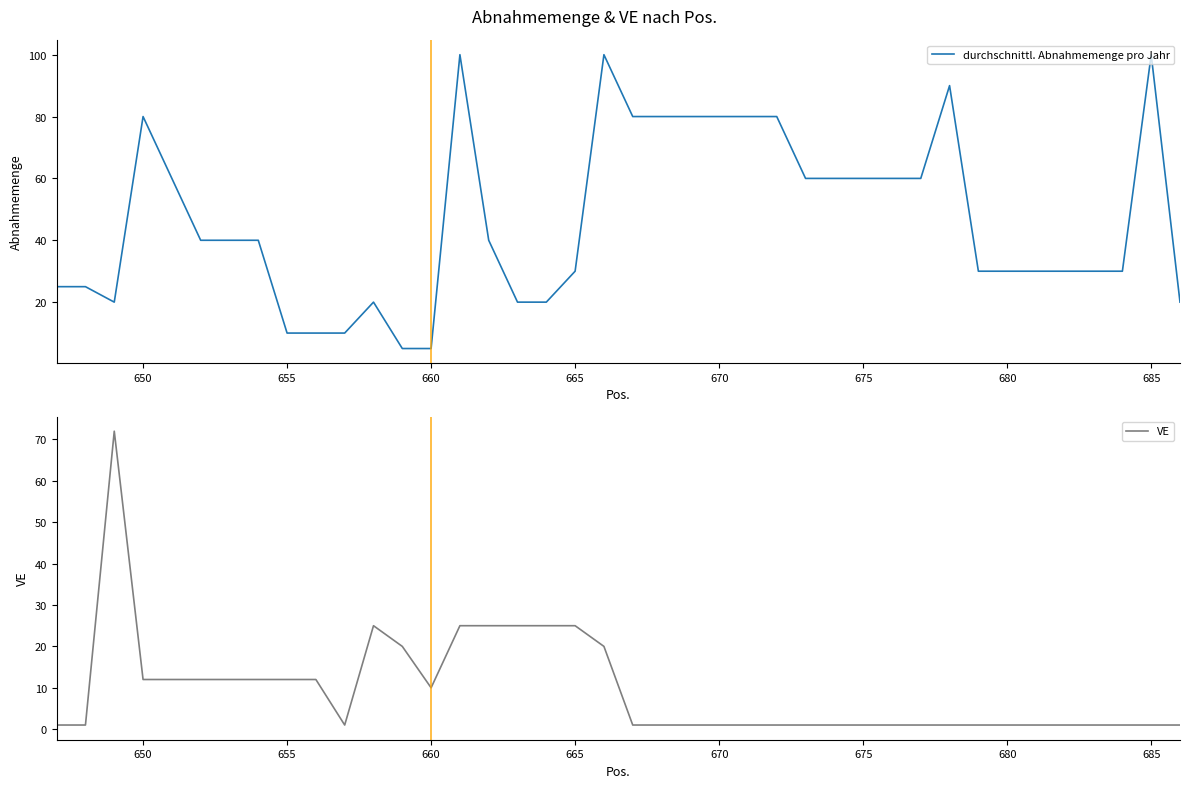

Is it true that durchschnittl. Abnahmemenge pro Jahr equals 173 at 685?

False